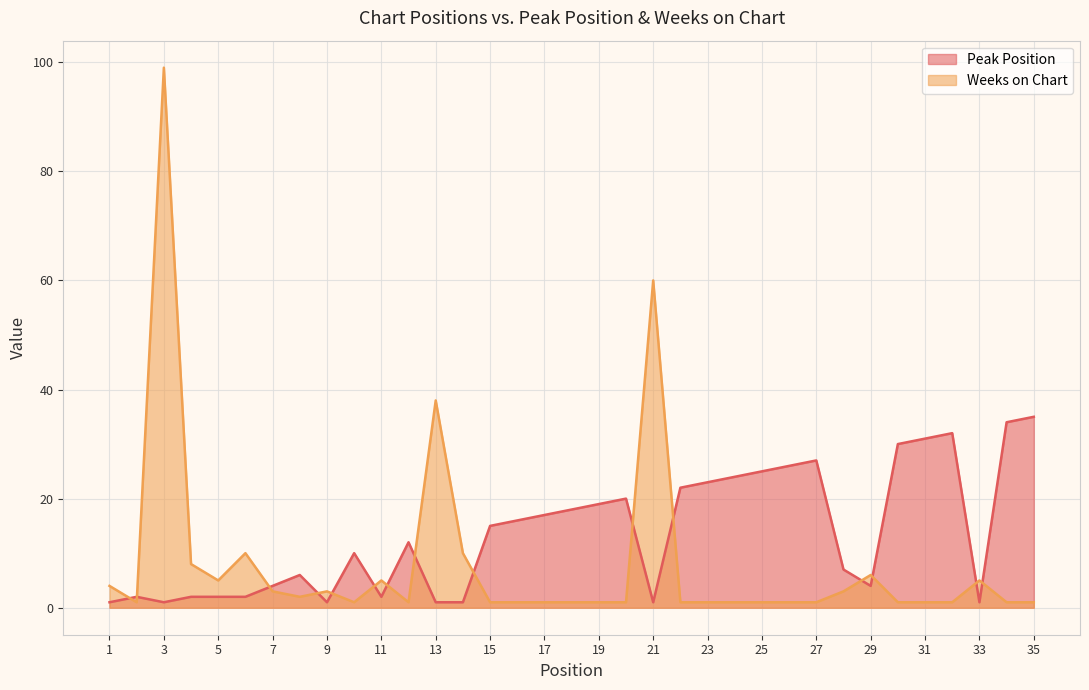

At which label is Weeks on Chart closest to 50?

21